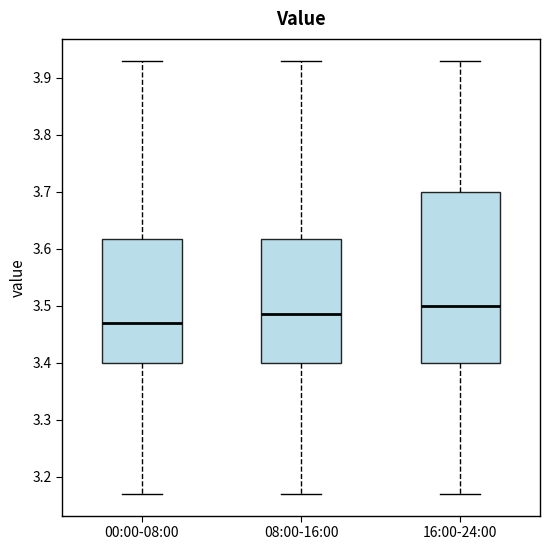

Where does the lower whisker of the box for 00:00-08:00 end on the y-axis? The values are not printed on the chart, so give them approximately, as read against the axis.

3.17